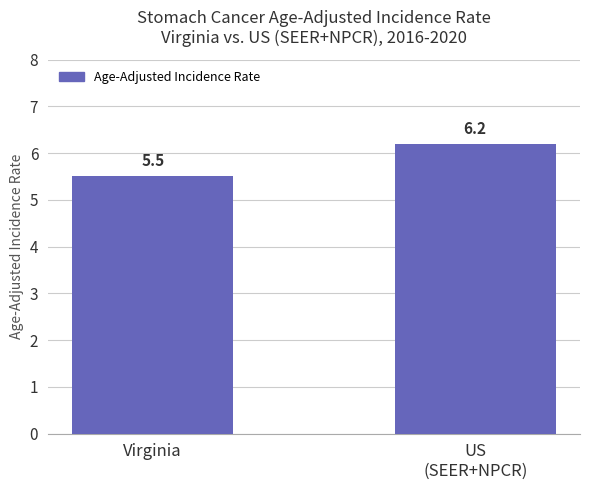

Which has a higher value, US
(SEER+NPCR) or Virginia?

US
(SEER+NPCR)